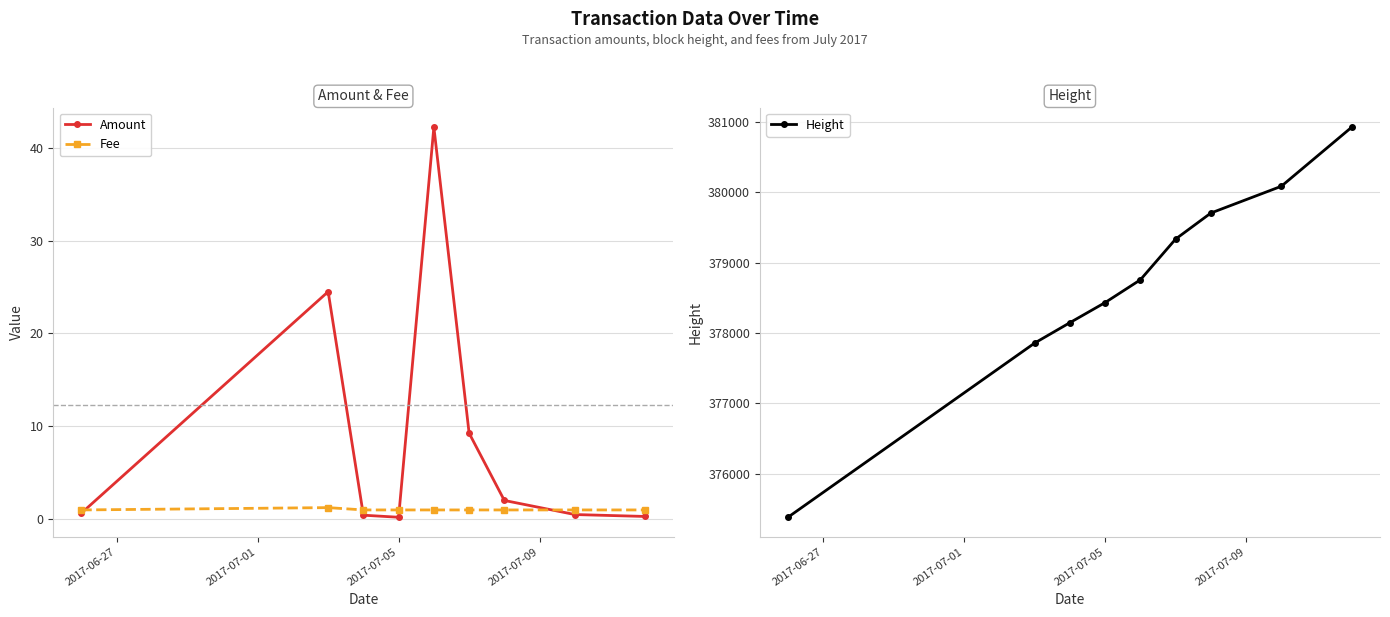

True or false: Height has more than 0 interior local peaks.

False